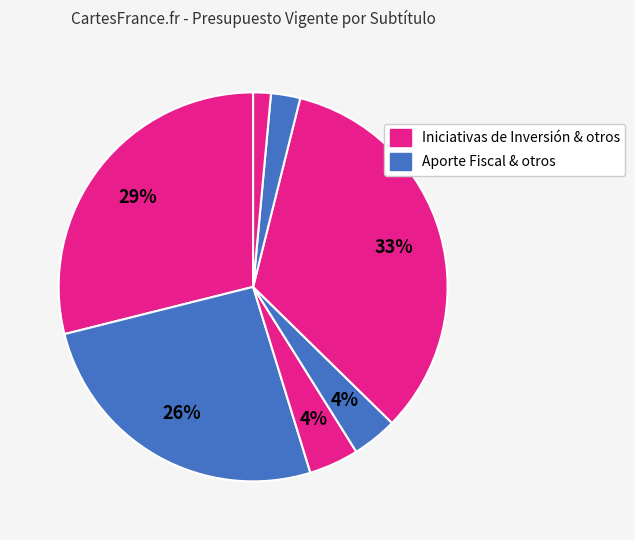

Which category has the biggest portion of the pie?

INICIATIVAS DE INVERSIÓN